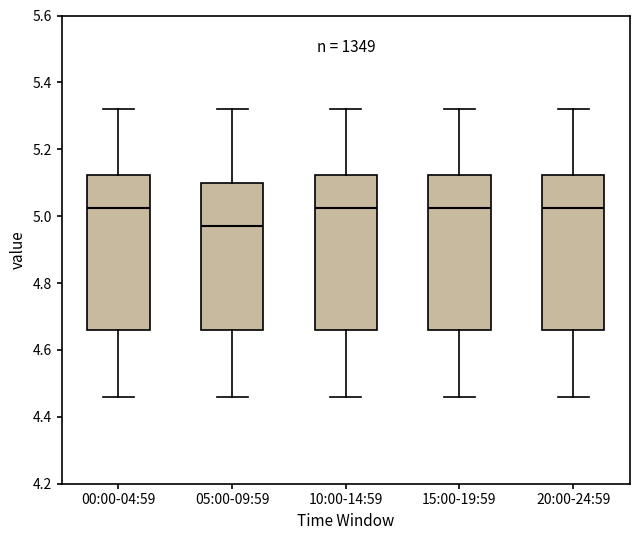

Reading left to right, read every box against the y-axis: the position of its median line, the range the box covers, and the ends of its whiskers. The values are not printed on the chart, so give them approximately, as read against the axis.

00:00-04:59: median 5.02, box 4.66 to 5.12, whiskers 4.46 to 5.32
05:00-09:59: median 4.98, box 4.66 to 5.10, whiskers 4.46 to 5.32
10:00-14:59: median 5.02, box 4.66 to 5.12, whiskers 4.46 to 5.32
15:00-19:59: median 5.02, box 4.66 to 5.12, whiskers 4.46 to 5.32
20:00-24:59: median 5.02, box 4.66 to 5.12, whiskers 4.46 to 5.32